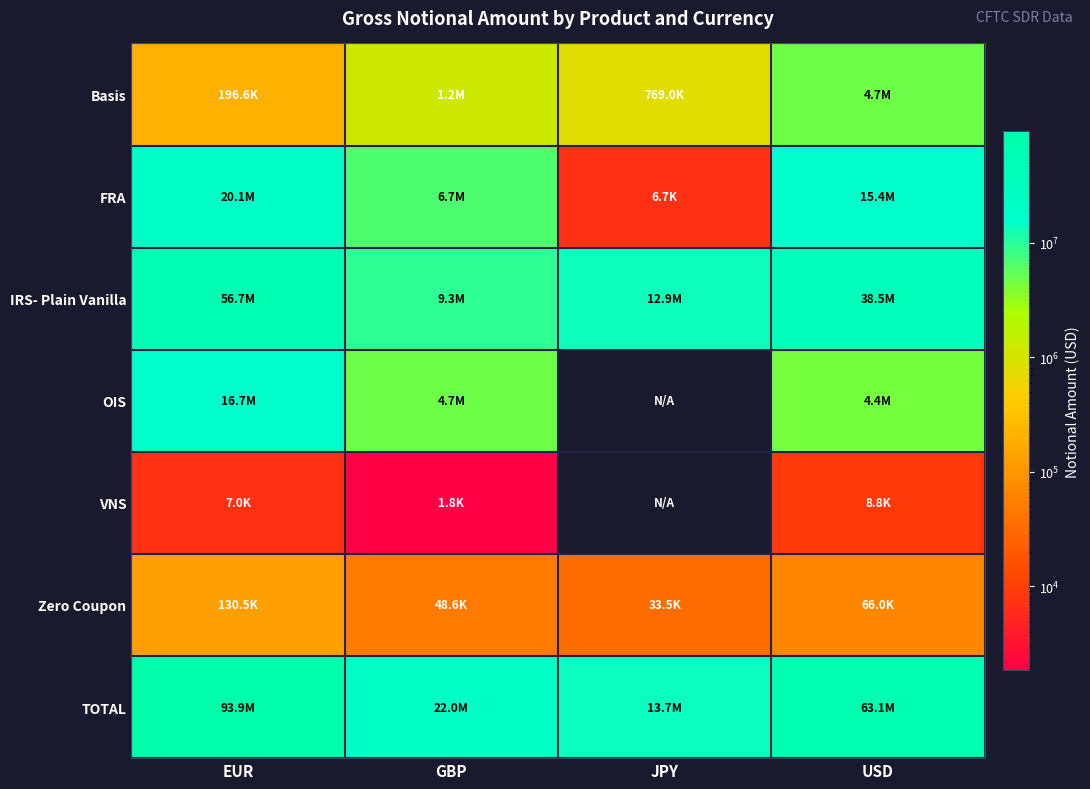

At which label does TOTAL first exceed 63116025?

EUR